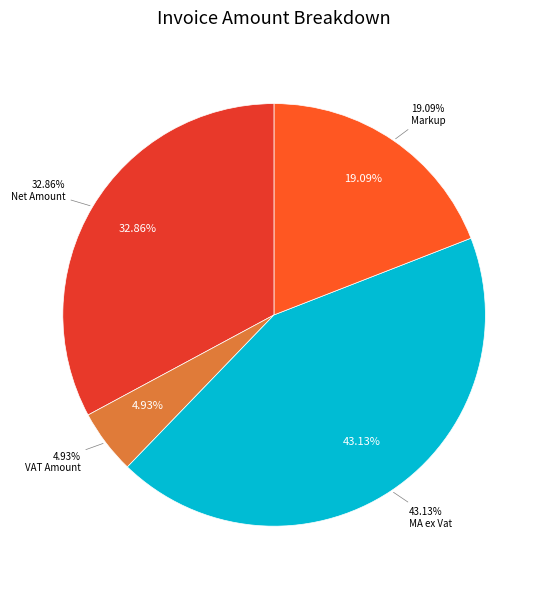

Does Adj. ex Vat account for over 50% of the chart?

No